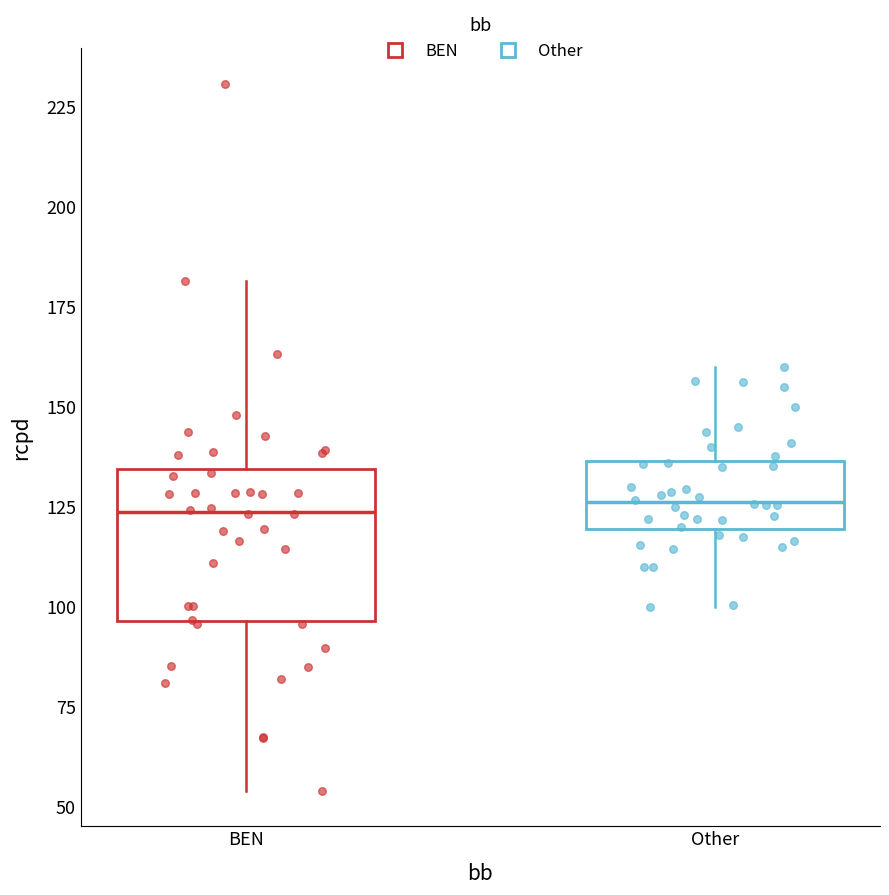

Reading left to right, read every box against the y-axis: the position of its median line, the range the box covers, and the ends of its whiskers. The values are not printed on the chart, so give them approximately, as read against the axis.

BEN: median 125, box 95 to 135, whiskers 55 to 180
Other: median 125, box 120 to 135, whiskers 100 to 160